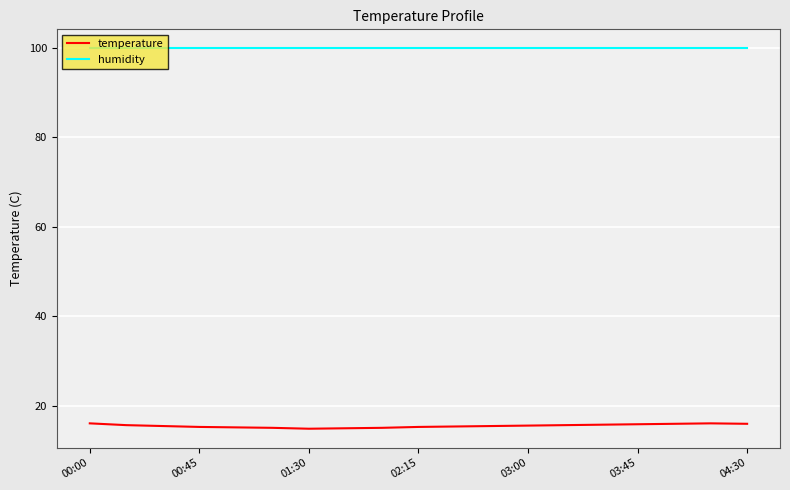

What is the smallest value displayed?

14.9